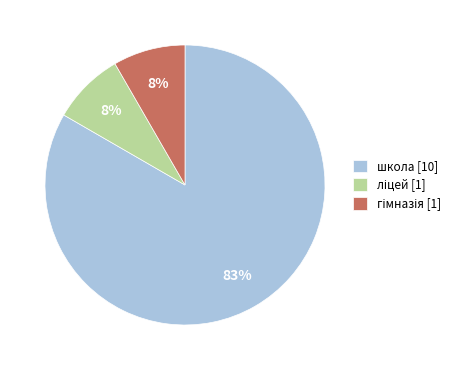

To the nearest percent, what is the average slice percentage?

33%